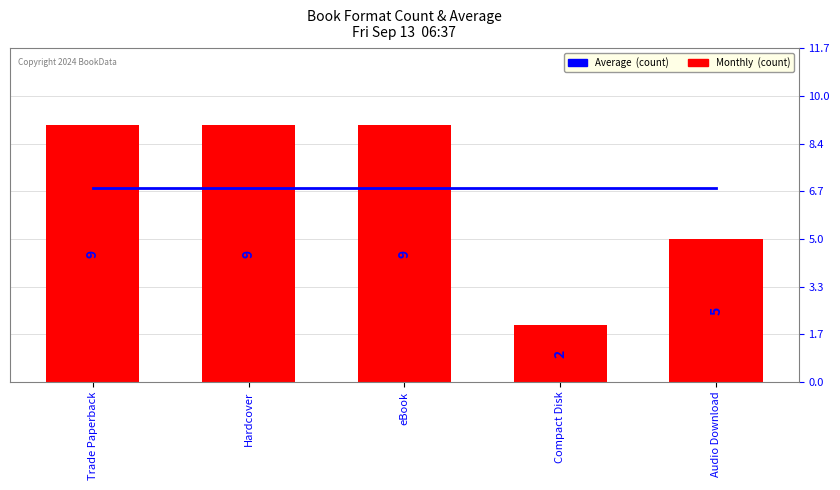

Which series has the largest total across all categories?

Average  (count)